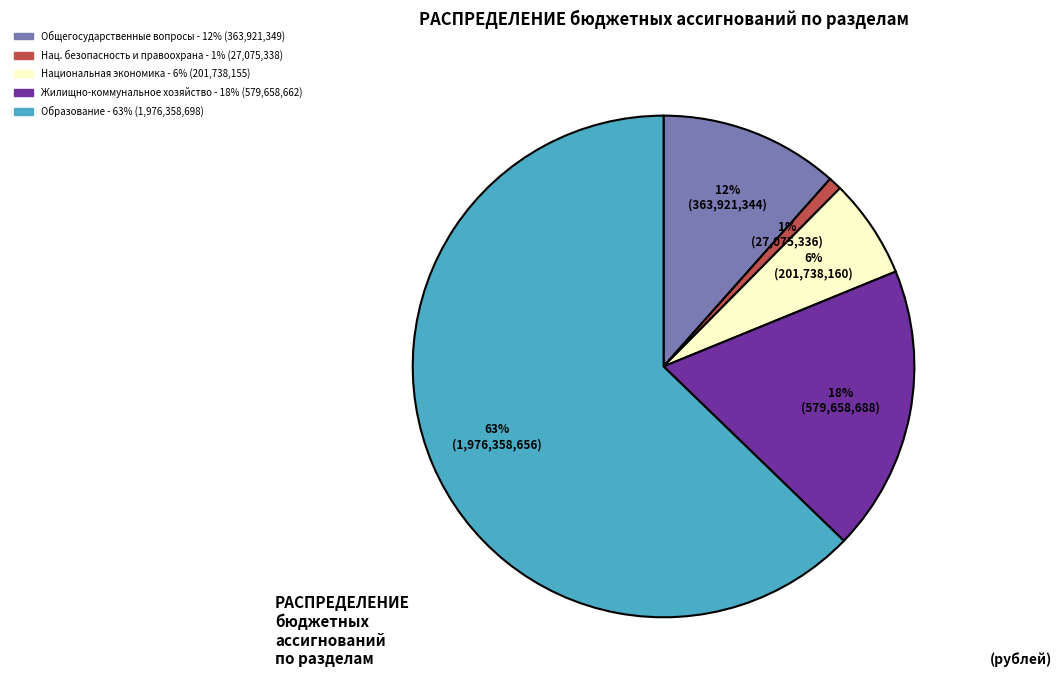

Rank the categories by value from highest to lowest.

ОБРАЗОВАНИЕ, ЖИЛИЩНО-КОММУНАЛЬНОЕ ХОЗЯЙСТВО, ОБЩЕГОСУДАРСТВЕННЫЕ ВОПРОСЫ, НАЦИОНАЛЬНАЯ ЭКОНОМИКА, НАЦИОНАЛЬНАЯ БЕЗОПАСНОСТЬ И ПРАВООХРАНИТЕЛЬНАЯ ДЕЯТЕЛЬНОСТЬ